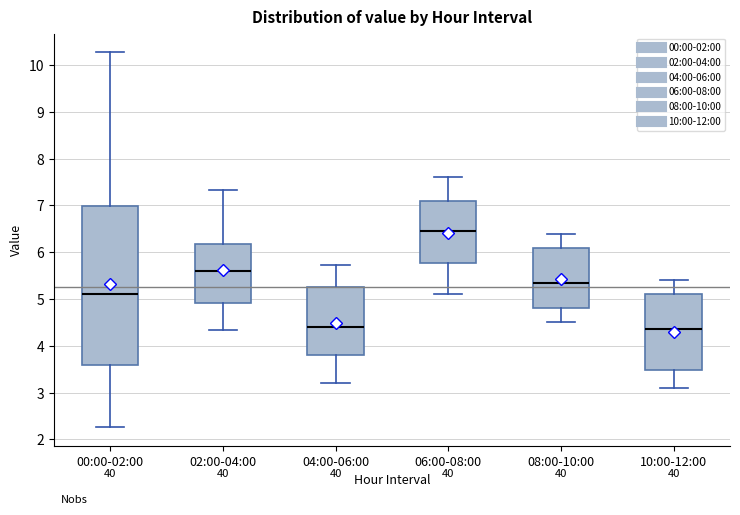

Reading left to right, read every box against the y-axis: the position of its median line, the range the box covers, and the ends of its whiskers. The values are not printed on the chart, so give them approximately, as read against the axis.

00:00-02:00: median 5.1, box 3.6 to 7.0, whiskers 2.3 to 10.3
02:00-04:00: median 5.6, box 4.9 to 6.2, whiskers 4.3 to 7.3
04:00-06:00: median 4.4, box 3.8 to 5.2, whiskers 3.2 to 5.7
06:00-08:00: median 6.5, box 5.8 to 7.1, whiskers 5.1 to 7.6
08:00-10:00: median 5.4, box 4.8 to 6.1, whiskers 4.5 to 6.4
10:00-12:00: median 4.4, box 3.5 to 5.1, whiskers 3.1 to 5.4